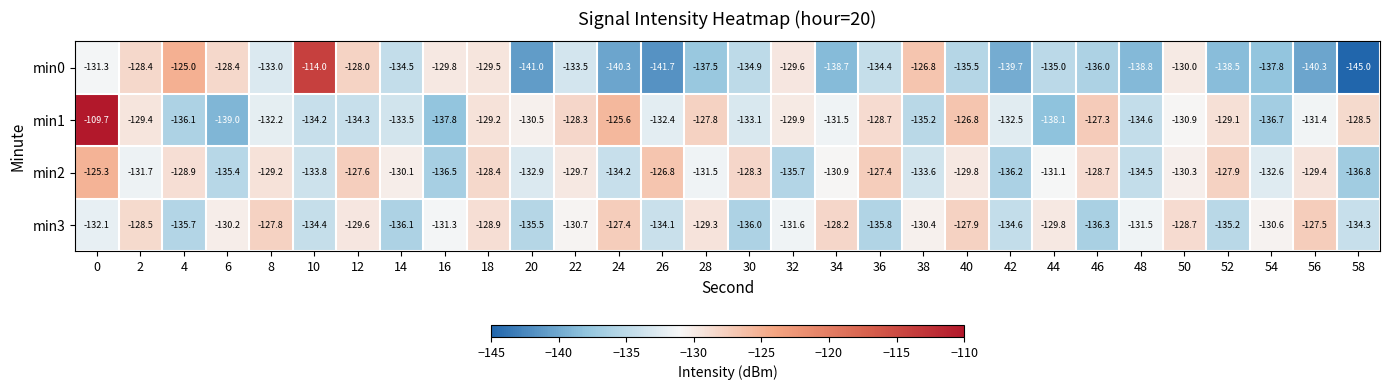

The min2 series shows -189.7 at 16. True or false?

False